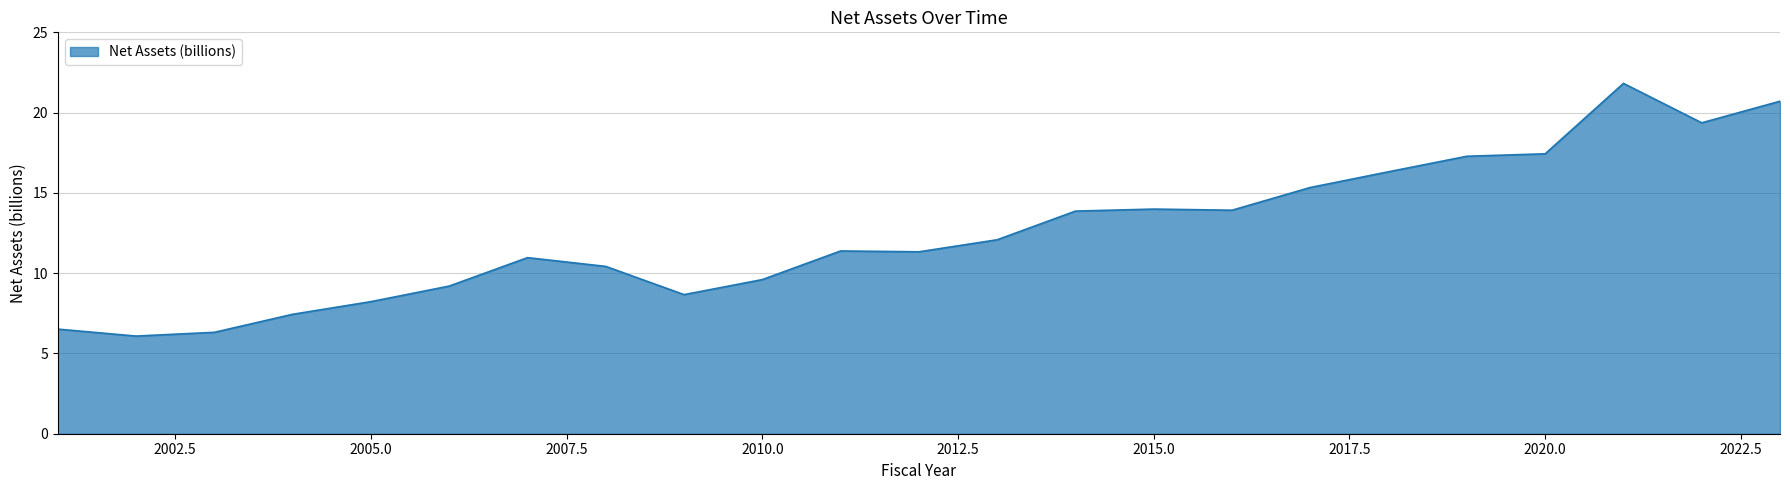

What is the smallest value displayed?

6.1